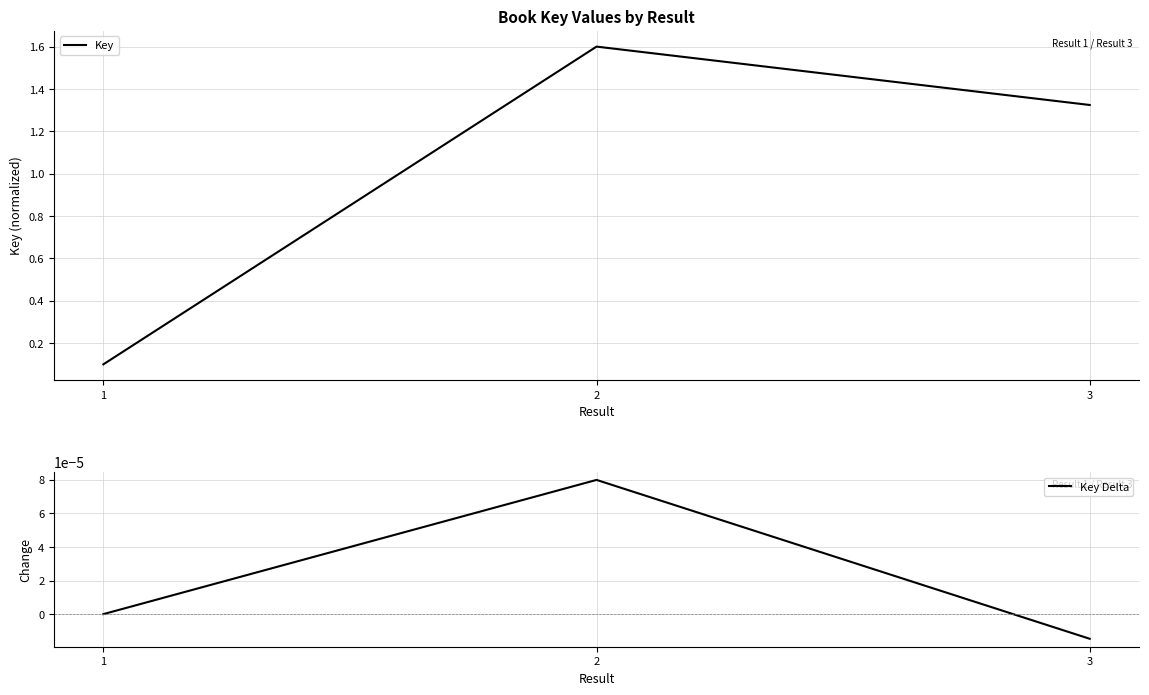

At which label is Key closest to 0?

1